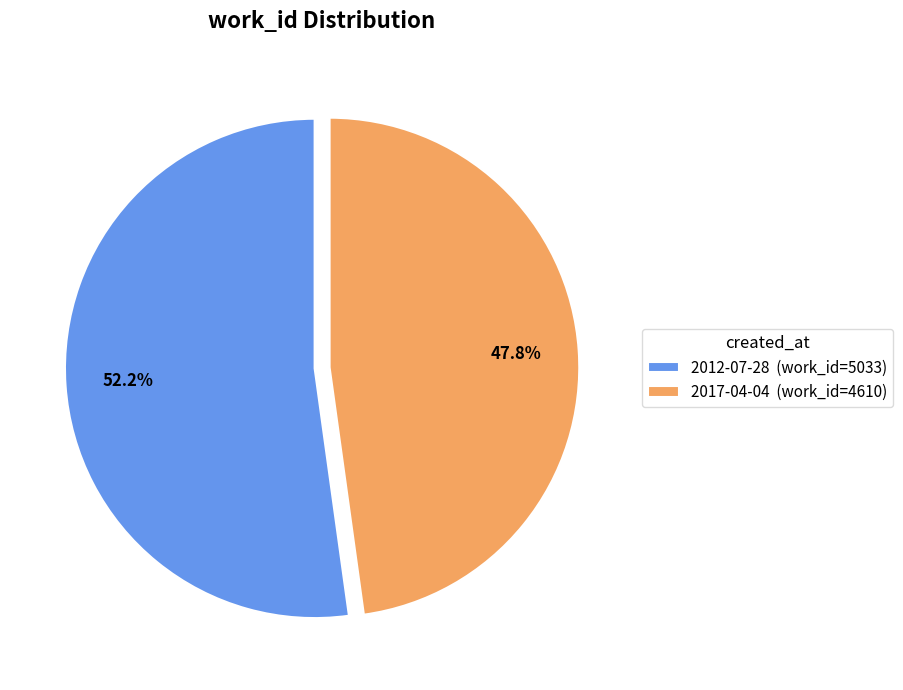

What is the largest slice in the pie chart?

2012-07-28